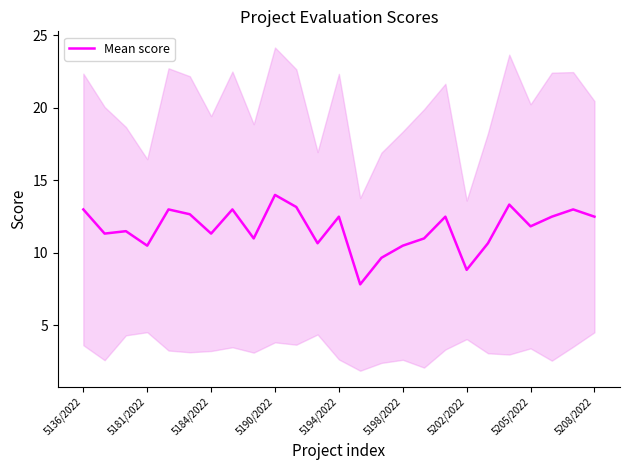

The value of Mean score at 5184/2022 is 3.8. True or false?

False